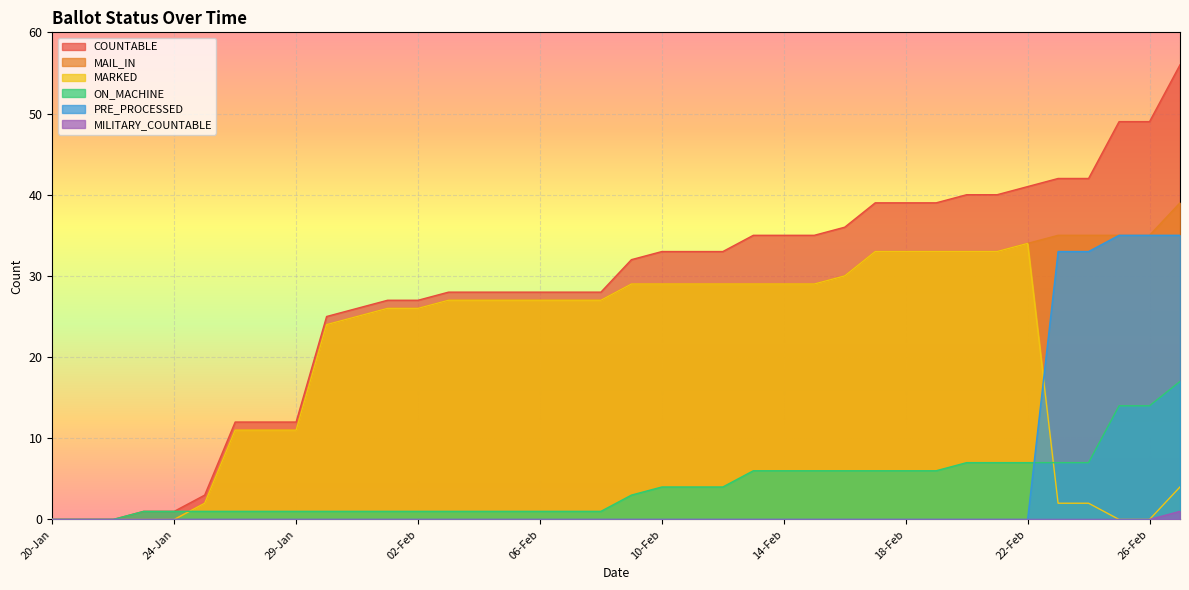

The MARKED series shows 0 at 23-Jan. True or false?

True